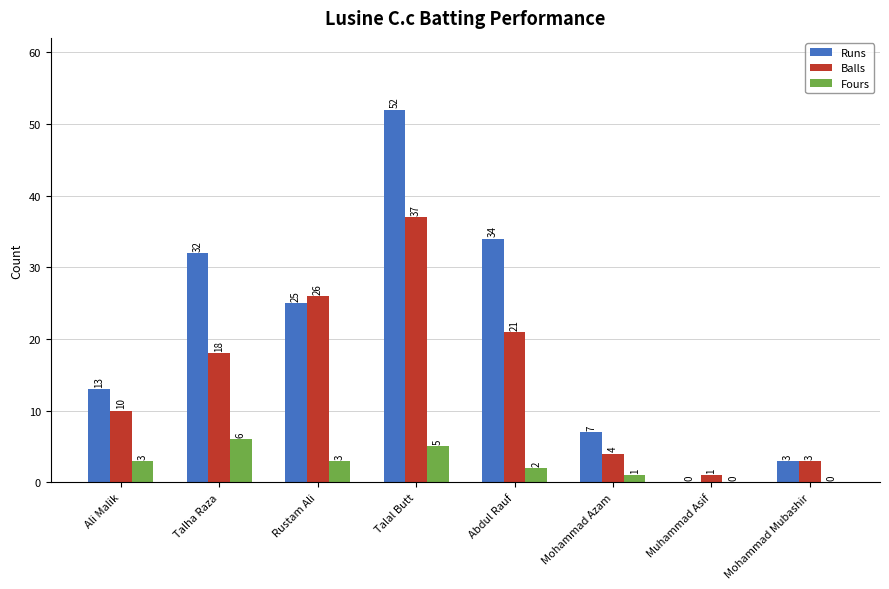

How many Fours values are between 1 and 5?

5